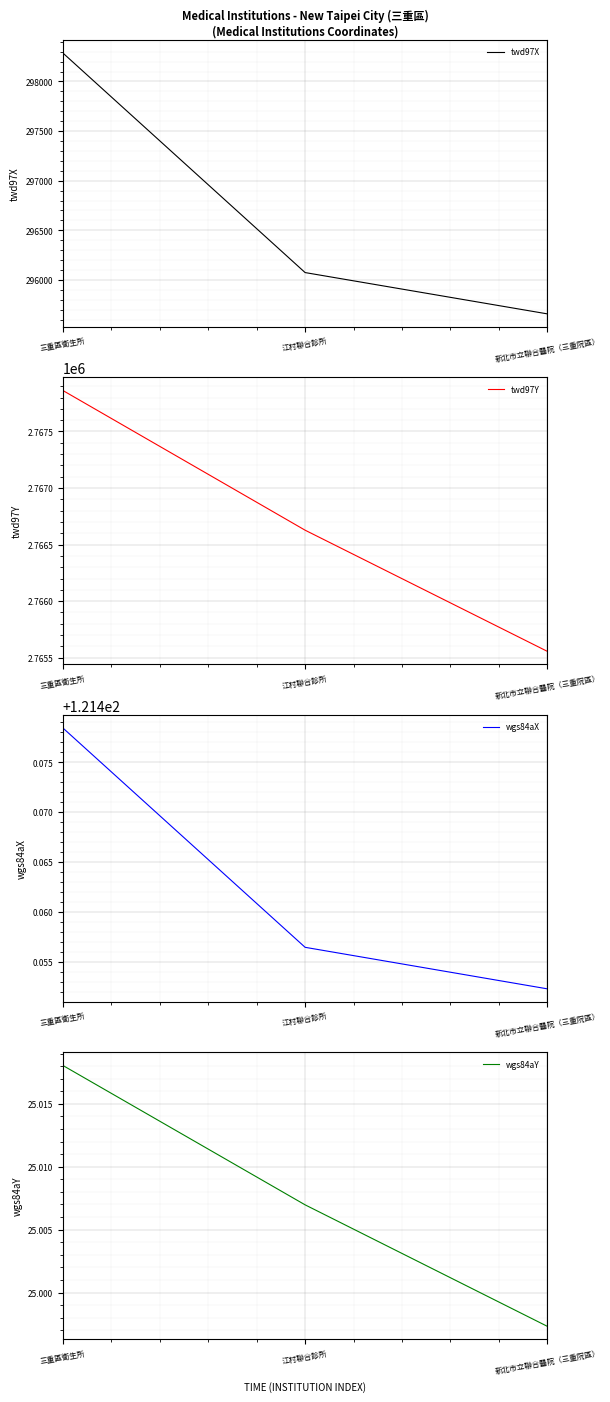

What is the sum of the twd97Y values at 新北市立聯合醫院（三重院區） and 江村聯合診所?

5532183.3